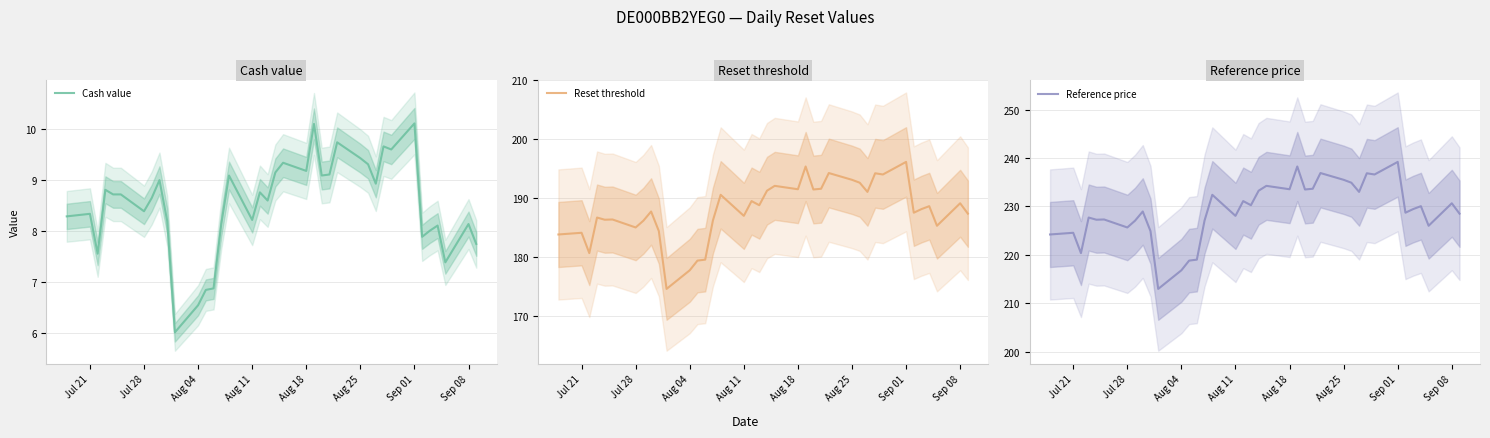

What is the lowest value of the Cash value series?

6.0